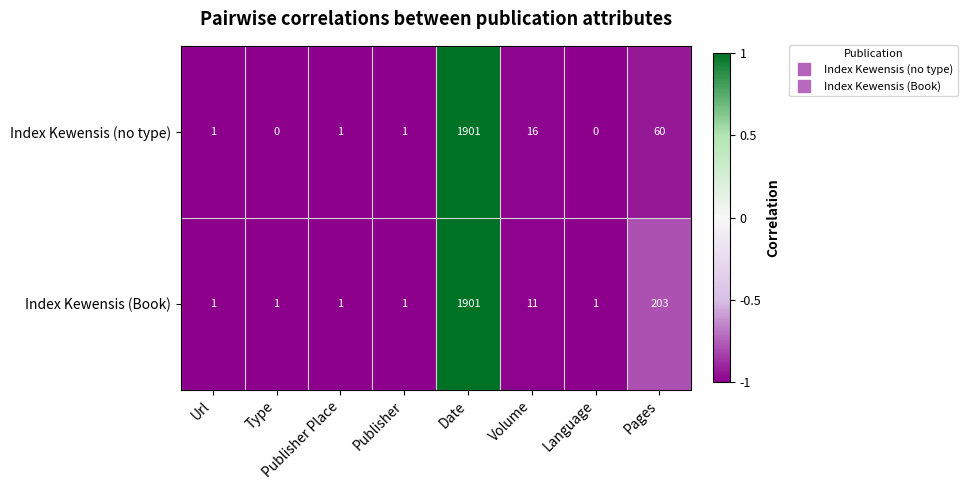

At which category does the chart reach its peak across all series?

Date